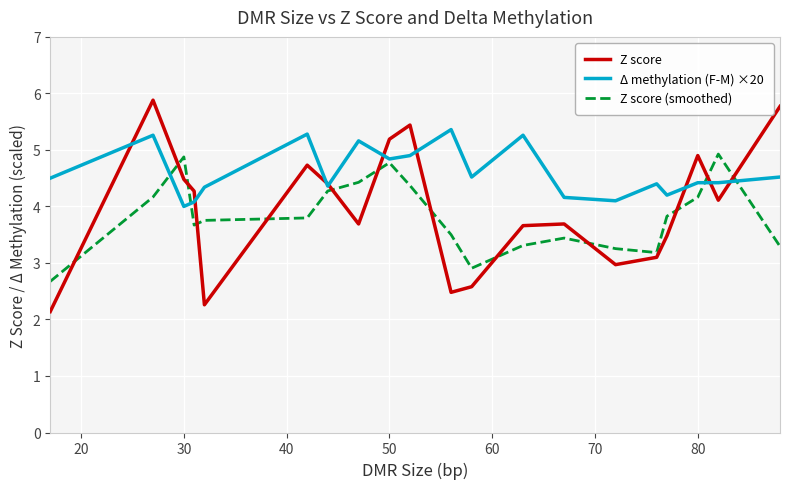

Rank the series by their maximum value, from highest to lowest.

Z score, Δ methylation (F-M) ×20, Z score (smoothed)